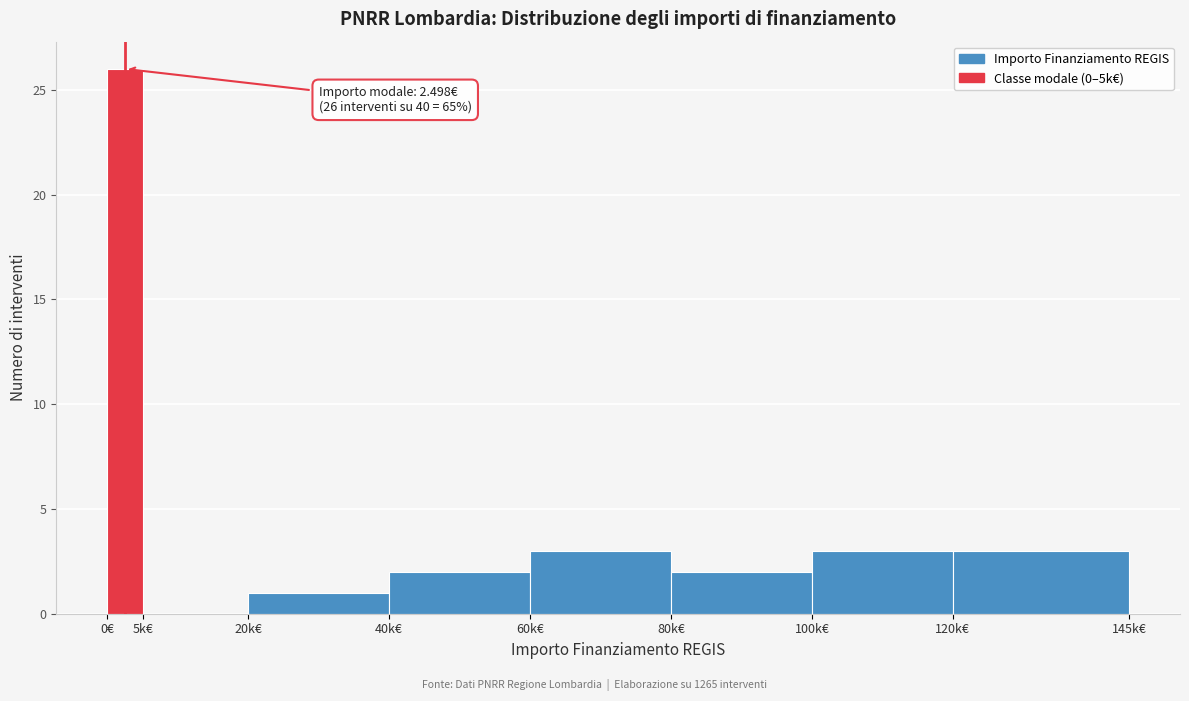

Reading left to right, transcribe all the data shown in this chart.

0€=26	5k€=0	20k€=1	40k€=2	60k€=3	80k€=2	100k€=3	120k€=3